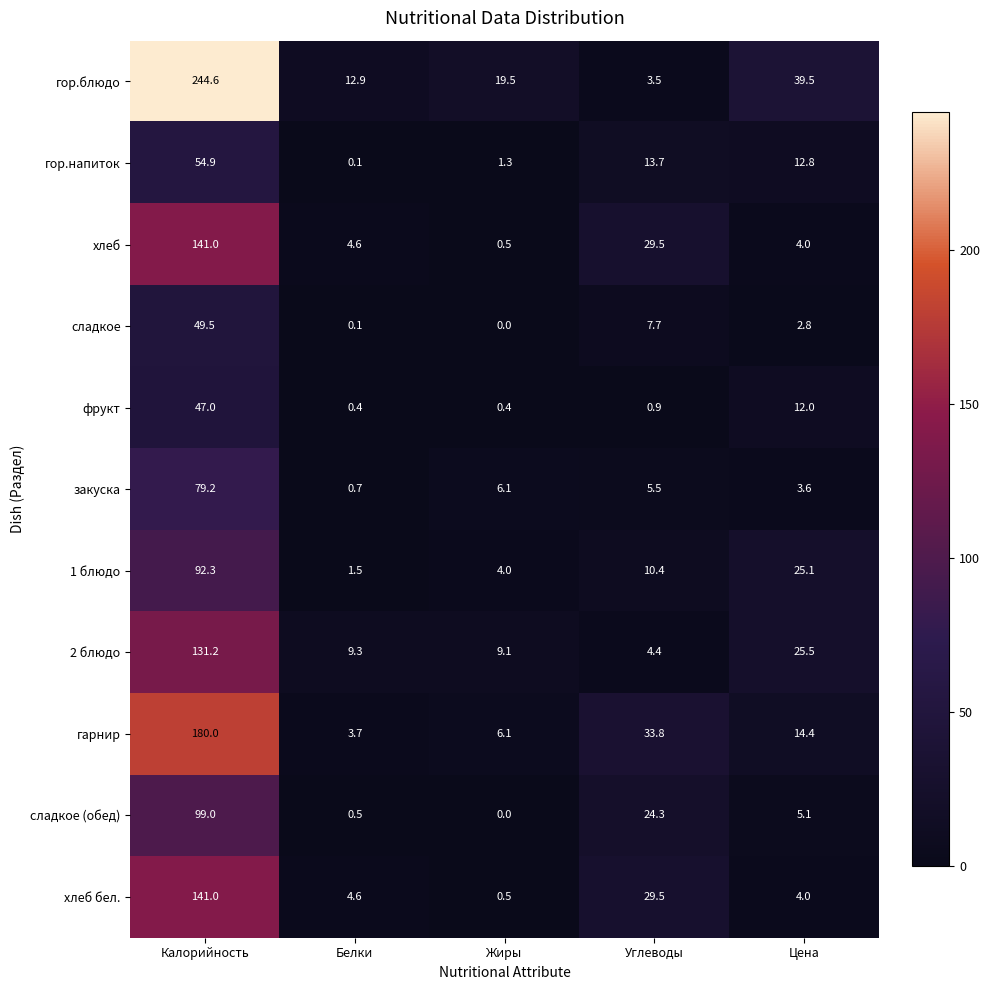

What is the difference between the maximum and minimum values in the гор.напиток series?

54.8